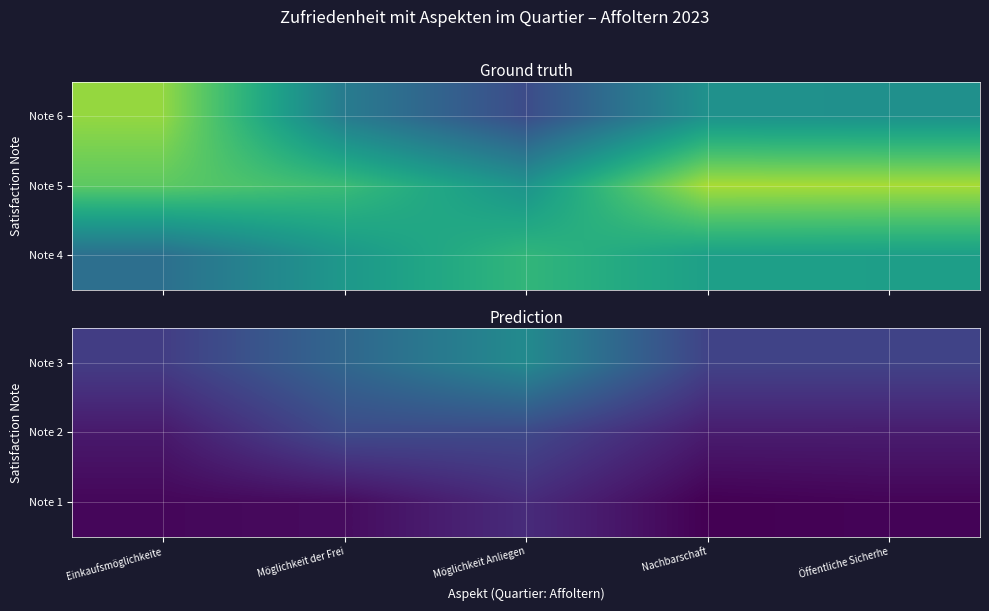

True or false: Note 1 has a value of 0.7 at Öffentliche Sicherhe.

False